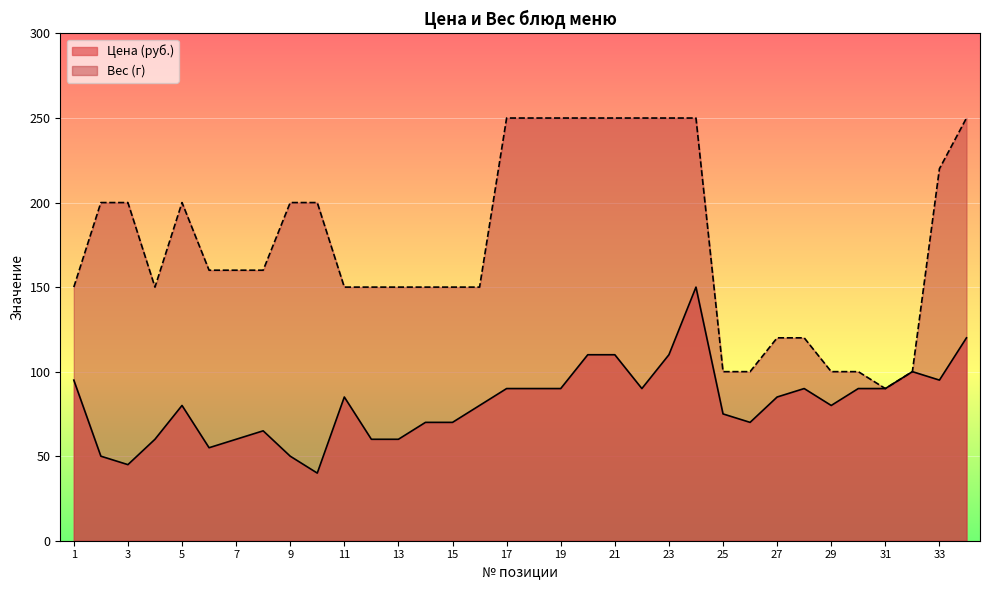

What is the approximate value of Вес (г) at 16, to the nearest 5?

150